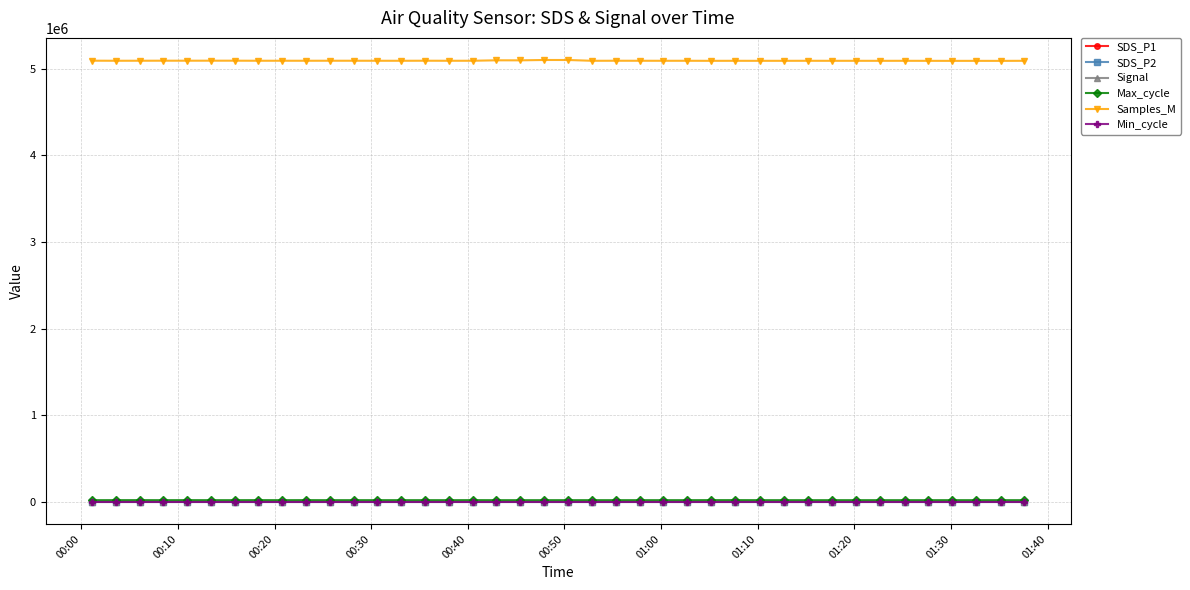

True or false: Max_cycle has more than 0 interior local peaks.

True